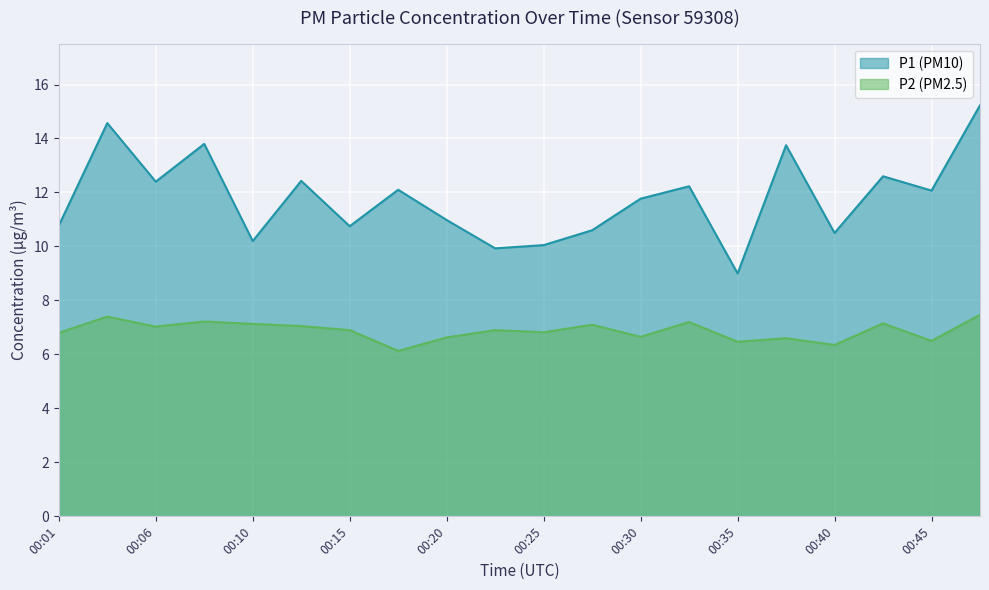

What is the difference between the second highest and minimum values in the P2 series?

1.3